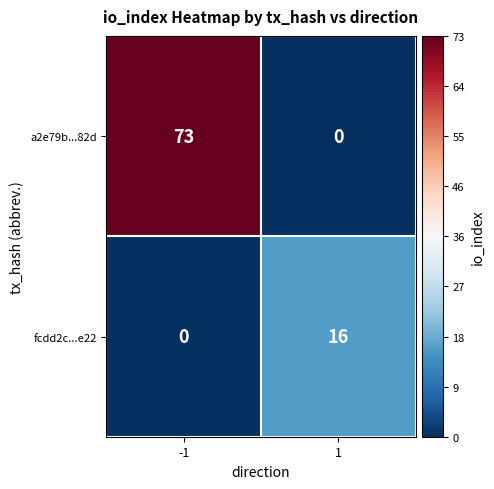

Read the a2e79b...82d value at -1.

73